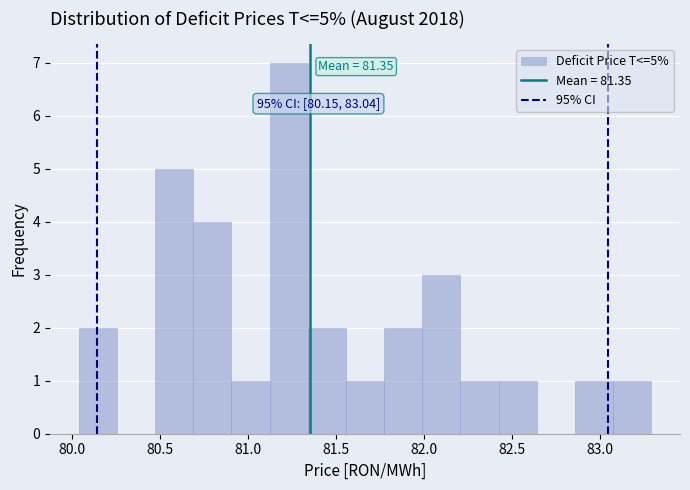

Over which range of the x-axis is the bar tallest?

81.10 to 81.35